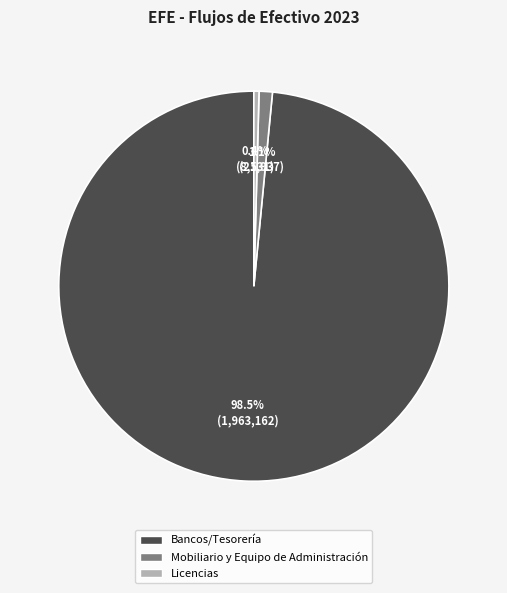

Which has a higher value, Licencias or Bancos/Tesorería?

Bancos/Tesorería